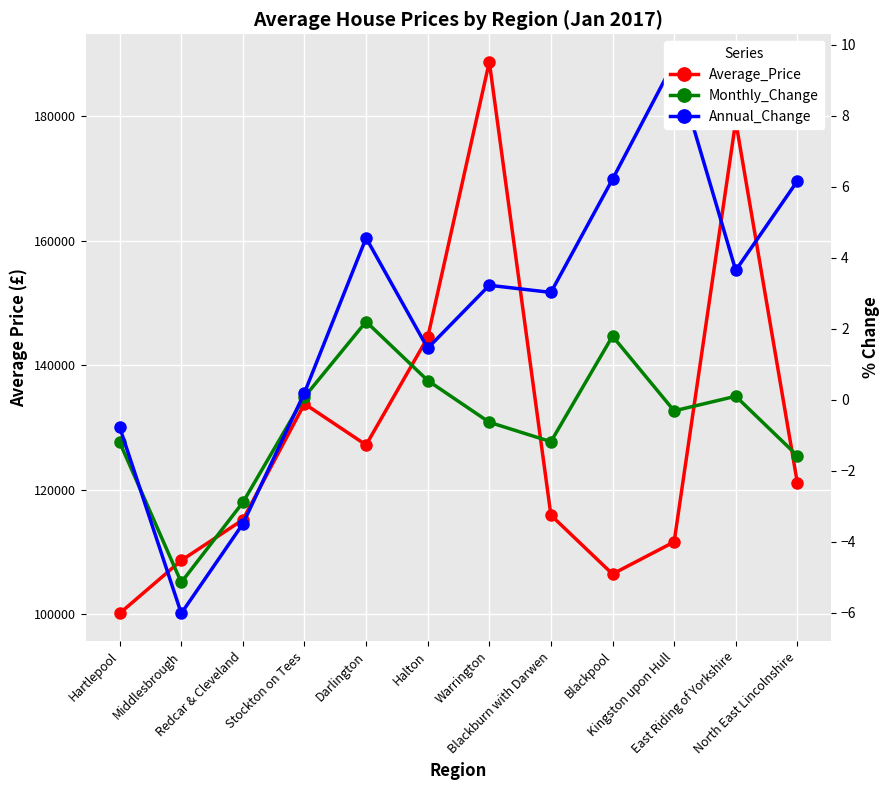

What is the total value across all series at Blackburn with Darwen?

115909.8